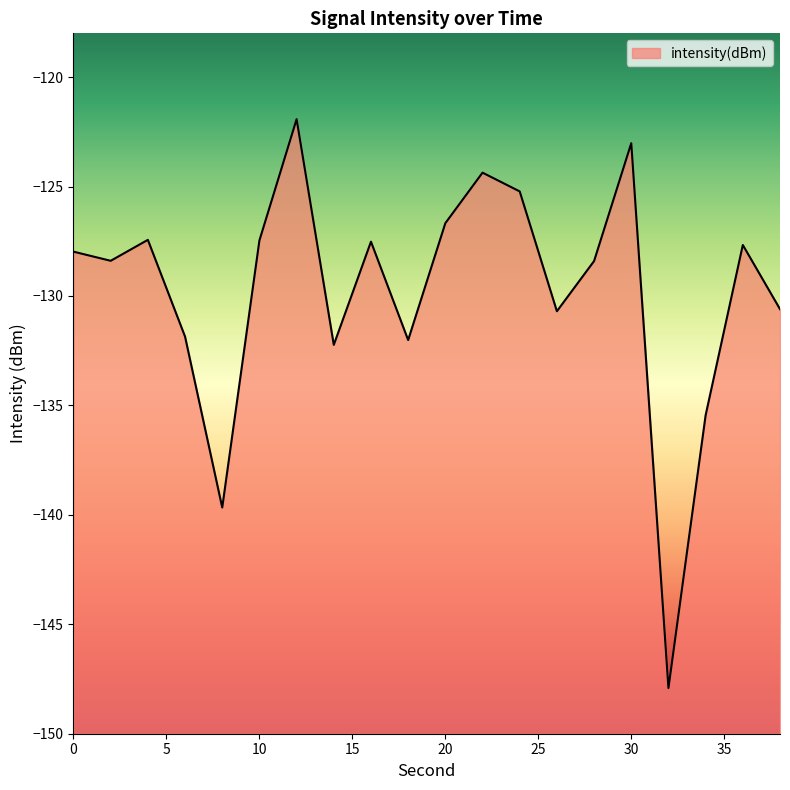

At which category does the data reach its first local valley?

2